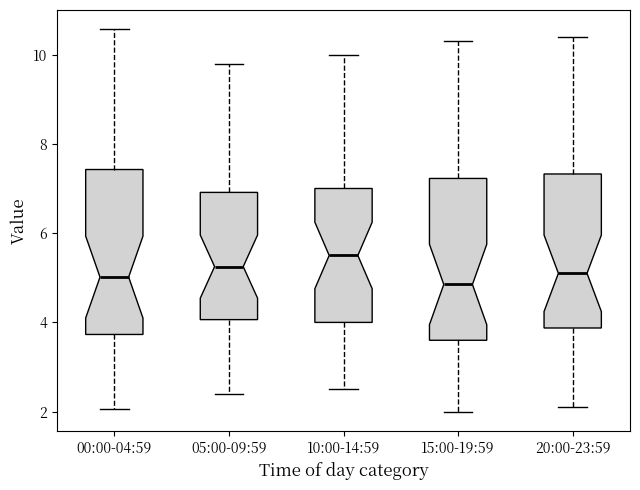

Reading left to right, read every box against the y-axis: the position of its median line, the range the box covers, and the ends of its whiskers. The values are not printed on the chart, so give them approximately, as read against the axis.

00:00-04:59: median 5.0, box 3.8 to 7.4, whiskers 2.0 to 10.6
05:00-09:59: median 5.2, box 4.0 to 7.0, whiskers 2.4 to 9.8
10:00-14:59: median 5.6, box 4.0 to 7.0, whiskers 2.6 to 10.0
15:00-19:59: median 4.8, box 3.6 to 7.2, whiskers 2.0 to 10.4
20:00-23:59: median 5.2, box 3.8 to 7.4, whiskers 2.2 to 10.4